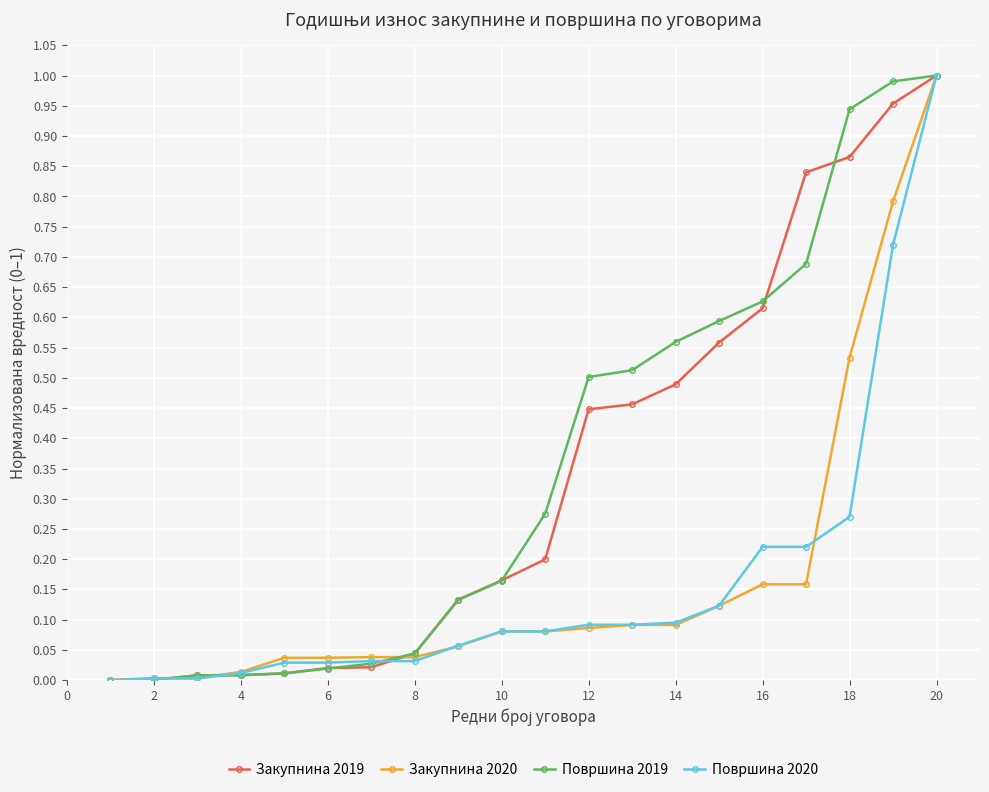

Is the value of Закупнина 2020 at 10 greater than the value of Површина 2020 at 6?

Yes